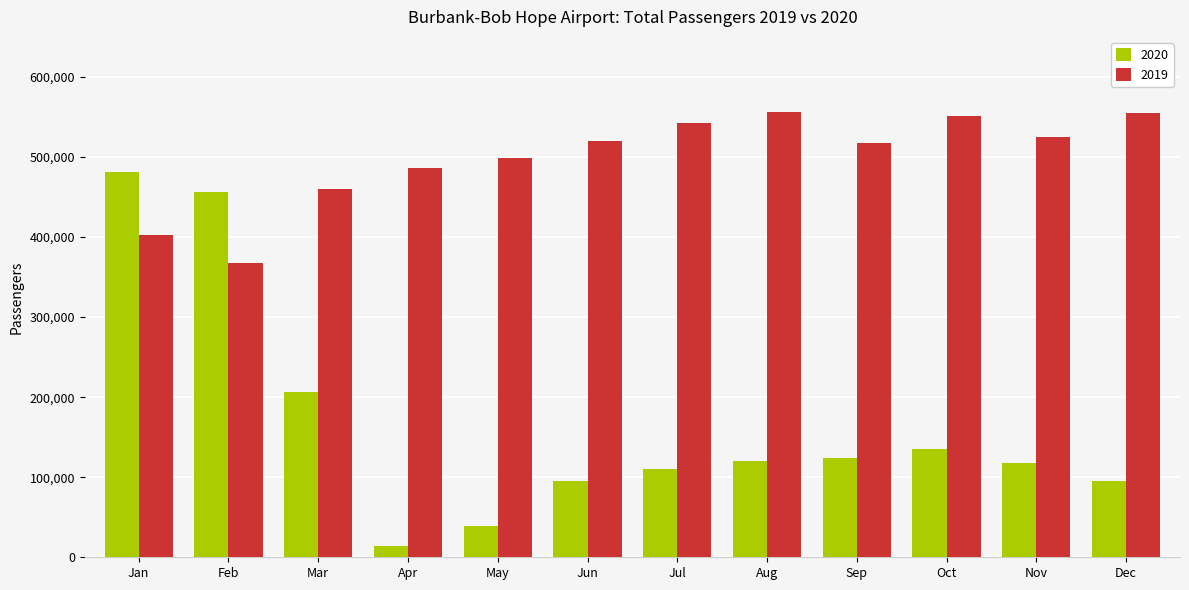

What is the difference between the maximum and minimum values in the 2020 series?

466834